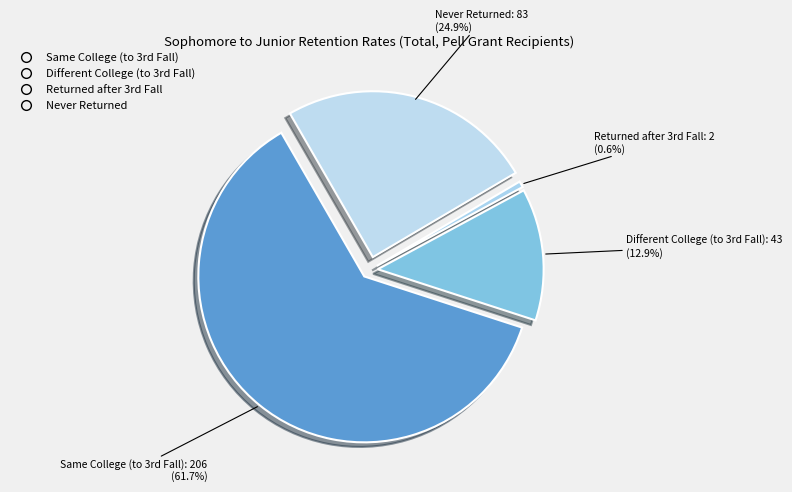

To the nearest percent, what is the average slice percentage?

25%